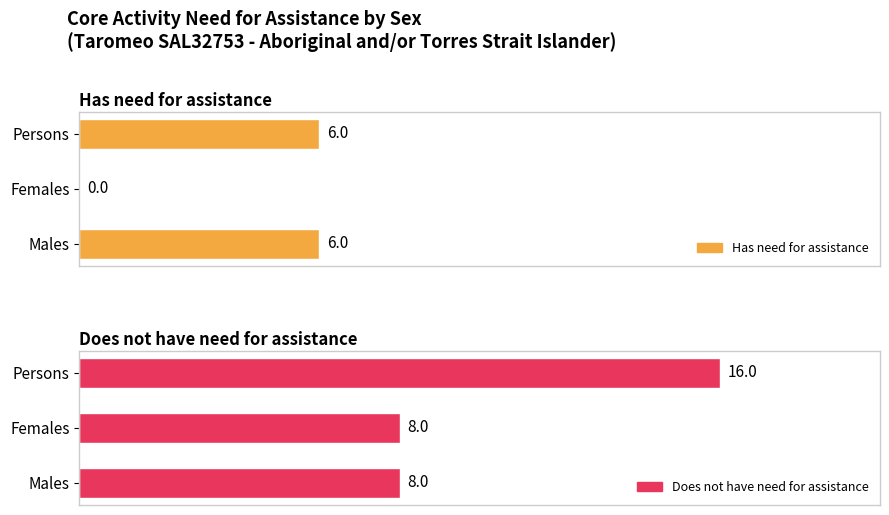

Is it true that Does not have need for assistance equals 8 at 0.0?

True